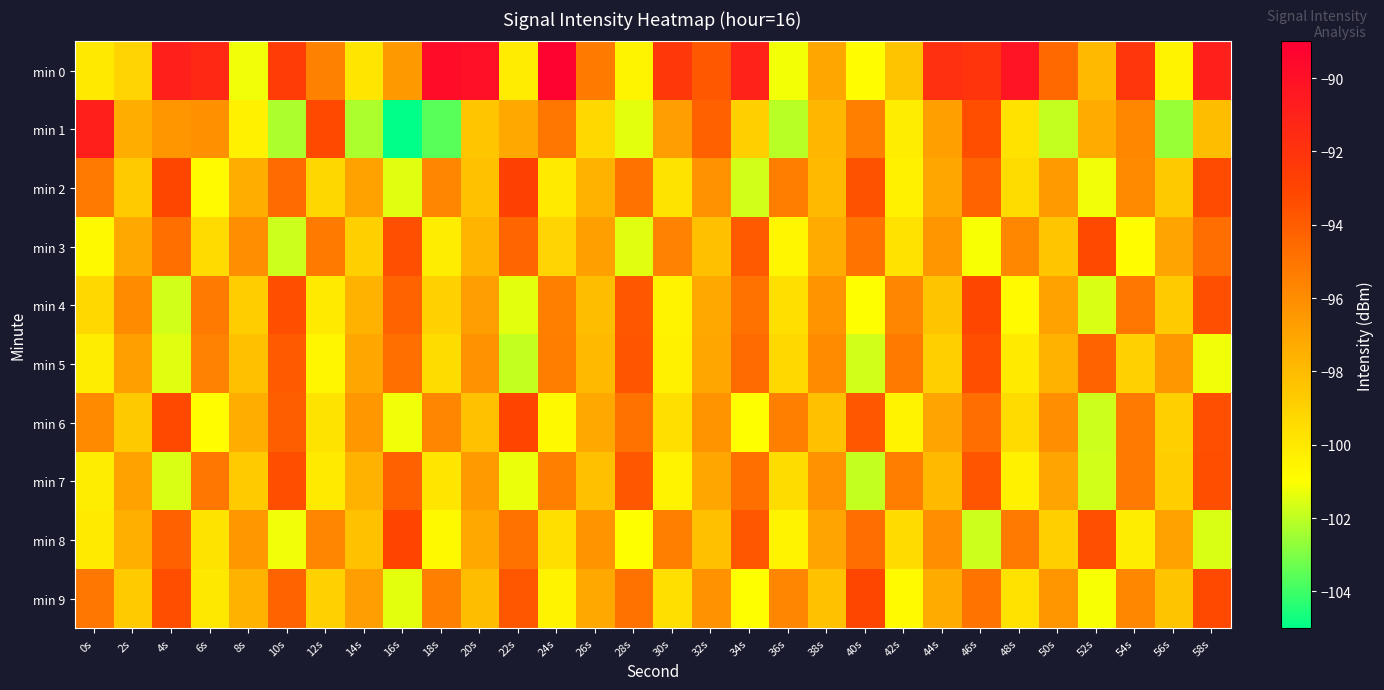

Reading left to right, extract all data points from this chart.

min 0: 0s=-100.1	2s=-99.1	4s=-90.8	6s=-91.3	8s=-101.2	10s=-92.6	12s=-95.5	14s=-99.9	16s=-96.5	18s=-89.8	20s=-90.0	22s=-100.1	24s=-89.2	26s=-95.3	28s=-100.5	30s=-92.3	32s=-93.9	34s=-91.0	36s=-101.1	38s=-97.1	40s=-100.9	42s=-98.4	44s=-91.8	46s=-92.0	48s=-90.2	50s=-94.5	52s=-98.0	54s=-92.2	56s=-100.5	58s=-90.9
min 1: 0s=-90.8	2s=-97.4	4s=-96.4	6s=-96.2	8s=-100.4	10s=-102.3	12s=-93.2	14s=-102.3	16s=-105.0	18s=-103.6	20s=-98.5	22s=-97.2	24s=-95.1	26s=-99.3	28s=-101.4	30s=-96.7	32s=-94.2	34s=-98.9	36s=-102.1	38s=-97.8	40s=-95.5	42s=-100.2	44s=-96.8	46s=-93.4	48s=-99.7	50s=-101.9	52s=-97.3	54s=-95.8	56s=-102.6	58s=-98.1
min 2: 0s=-95.2	2s=-98.7	4s=-93.1	6s=-100.8	8s=-97.4	10s=-94.6	12s=-99.2	14s=-96.9	16s=-101.5	18s=-95.7	20s=-98.3	22s=-92.8	24s=-100.1	26s=-97.6	28s=-94.9	30s=-99.8	32s=-96.2	34s=-101.7	36s=-95.4	38s=-98.0	40s=-93.6	42s=-100.4	44s=-97.1	46s=-94.3	48s=-99.5	50s=-96.6	52s=-101.2	54s=-95.9	56s=-98.6	58s=-93.3
min 3: 0s=-100.7	2s=-97.2	4s=-94.8	6s=-99.4	8s=-96.1	10s=-101.8	12s=-95.3	14s=-98.9	16s=-93.5	18s=-100.2	20s=-97.7	22s=-94.4	24s=-99.1	26s=-96.8	28s=-101.5	30s=-95.6	32s=-98.2	34s=-93.9	36s=-100.6	38s=-97.3	40s=-95.0	42s=-99.7	44s=-96.4	46s=-101.1	48s=-95.8	50s=-98.5	52s=-93.2	54s=-100.9	56s=-97.0	58s=-94.7
min 4: 0s=-99.3	2s=-96.0	4s=-101.7	6s=-95.2	8s=-98.8	10s=-93.4	12s=-100.1	14s=-97.6	16s=-94.3	18s=-99.0	20s=-96.7	22s=-101.4	24s=-95.5	26s=-98.1	28s=-93.8	30s=-100.5	32s=-97.2	34s=-94.9	36s=-99.6	38s=-96.3	40s=-101.0	42s=-95.7	44s=-98.4	46s=-93.1	48s=-100.8	50s=-96.9	52s=-101.6	54s=-95.1	56s=-98.7	58s=-93.5
min 5: 0s=-100.2	2s=-96.8	4s=-101.5	6s=-95.6	8s=-98.2	10s=-93.9	12s=-100.6	14s=-97.1	16s=-94.8	18s=-99.5	20s=-96.2	22s=-101.9	24s=-95.4	26s=-98.0	28s=-93.7	30s=-100.4	32s=-97.1	34s=-94.6	36s=-99.3	38s=-96.0	40s=-101.7	42s=-95.3	44s=-98.9	46s=-93.4	48s=-100.1	50s=-97.6	52s=-94.3	54s=-99.0	56s=-96.5	58s=-101.2
min 6: 0s=-95.9	2s=-98.6	4s=-93.2	6s=-100.9	8s=-97.4	10s=-94.1	12s=-99.8	14s=-96.5	16s=-101.2	18s=-95.7	20s=-98.3	22s=-93.0	24s=-100.7	26s=-97.2	28s=-94.9	30s=-99.6	32s=-96.3	34s=-101.0	36s=-95.5	38s=-98.2	40s=-93.8	42s=-100.5	44s=-97.0	46s=-94.7	48s=-99.4	50s=-96.1	52s=-101.8	54s=-95.2	56s=-98.9	58s=-93.5
min 7: 0s=-100.2	2s=-96.9	4s=-101.6	6s=-95.1	8s=-98.7	10s=-93.4	12s=-100.1	14s=-97.6	16s=-94.2	18s=-99.9	20s=-96.6	22s=-101.3	24s=-95.5	26s=-98.2	28s=-93.8	30s=-100.5	32s=-97.1	34s=-94.8	36s=-99.5	38s=-96.2	40s=-101.9	42s=-95.4	44s=-98.0	46s=-93.7	48s=-100.4	50s=-97.0	52s=-101.7	54s=-95.2	56s=-98.8	58s=-93.4
min 8: 0s=-100.1	2s=-97.5	4s=-94.2	6s=-99.8	8s=-96.5	10s=-101.2	12s=-95.7	14s=-98.3	16s=-93.0	18s=-100.7	20s=-97.2	22s=-94.9	24s=-99.6	26s=-96.3	28s=-101.0	30s=-95.5	32s=-98.2	34s=-93.8	36s=-100.5	38s=-97.0	40s=-94.7	42s=-99.4	44s=-96.1	46s=-101.8	48s=-95.2	50s=-98.9	52s=-93.5	54s=-100.2	56s=-96.9	58s=-101.6
min 9: 0s=-95.1	2s=-98.7	4s=-93.4	6s=-100.0	8s=-97.6	10s=-94.3	12s=-99.0	14s=-96.7	16s=-101.4	18s=-95.5	20s=-98.1	22s=-93.8	24s=-100.5	26s=-97.2	28s=-94.9	30s=-99.6	32s=-96.2	34s=-101.0	36s=-95.7	38s=-98.3	40s=-93.1	42s=-100.8	44s=-97.3	46s=-95.0	48s=-99.7	50s=-96.4	52s=-101.1	54s=-95.8	56s=-98.4	58s=-93.2